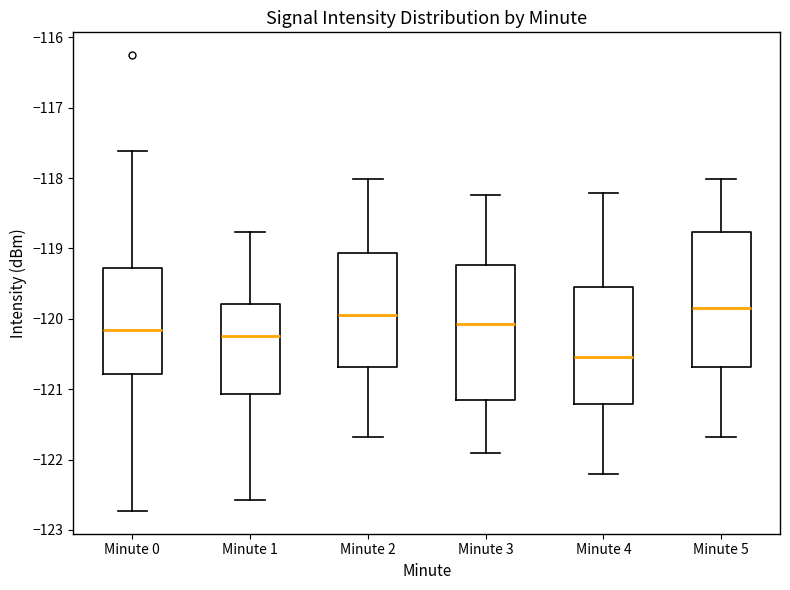

Reading left to right, read every box against the y-axis: the position of its median line, the range the box covers, and the ends of its whiskers. The values are not printed on the chart, so give them approximately, as read against the axis.

Minute 0: median -120.2, box -120.8 to -119.3, whiskers -122.7 to -117.6
Minute 1: median -120.2, box -121.1 to -119.8, whiskers -122.6 to -118.8
Minute 2: median -119.9, box -120.7 to -119.1, whiskers -121.7 to -118.0
Minute 3: median -120.1, box -121.2 to -119.2, whiskers -121.9 to -118.2
Minute 4: median -120.5, box -121.2 to -119.5, whiskers -122.2 to -118.2
Minute 5: median -119.8, box -120.7 to -118.8, whiskers -121.7 to -118.0